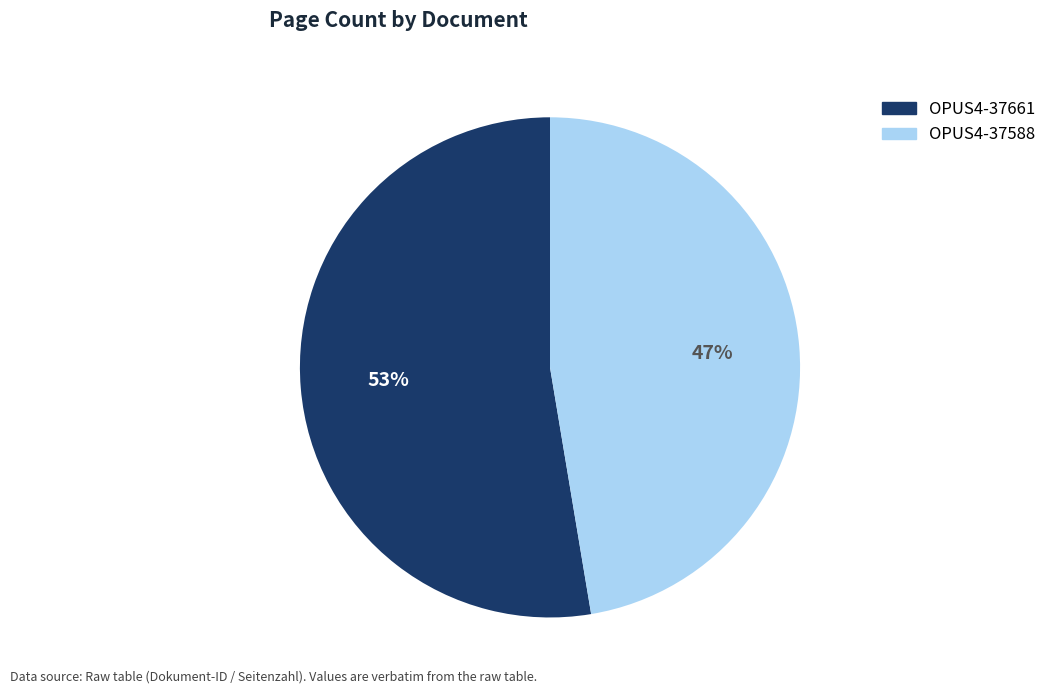

To the nearest percent, what is the average slice percentage?

50%